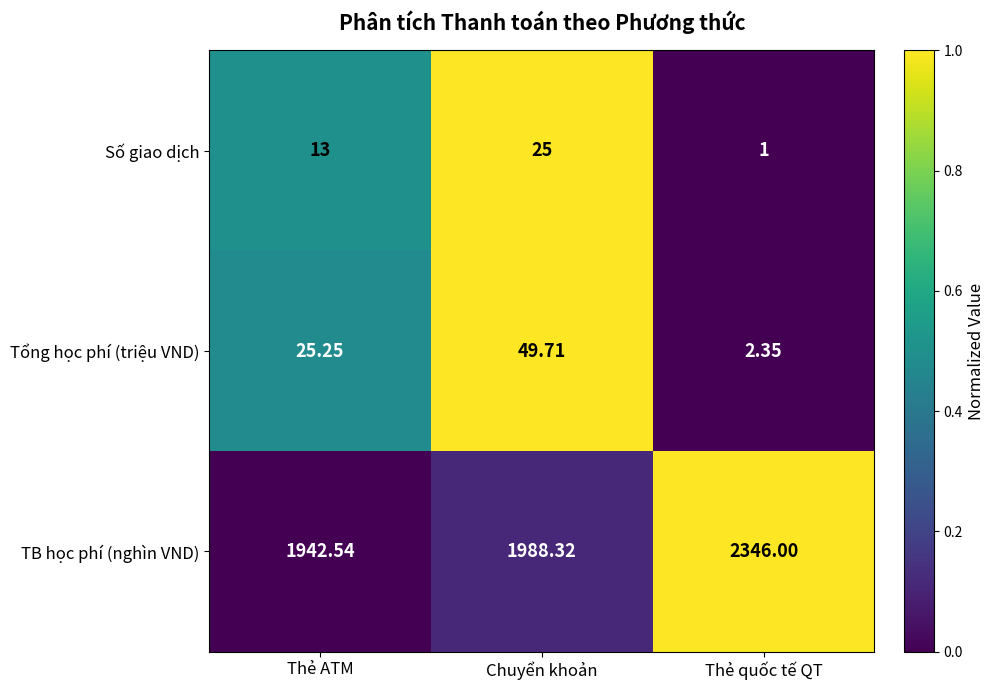

Which series has the largest range (max minus min)?

TB học phí (nghìn VND)